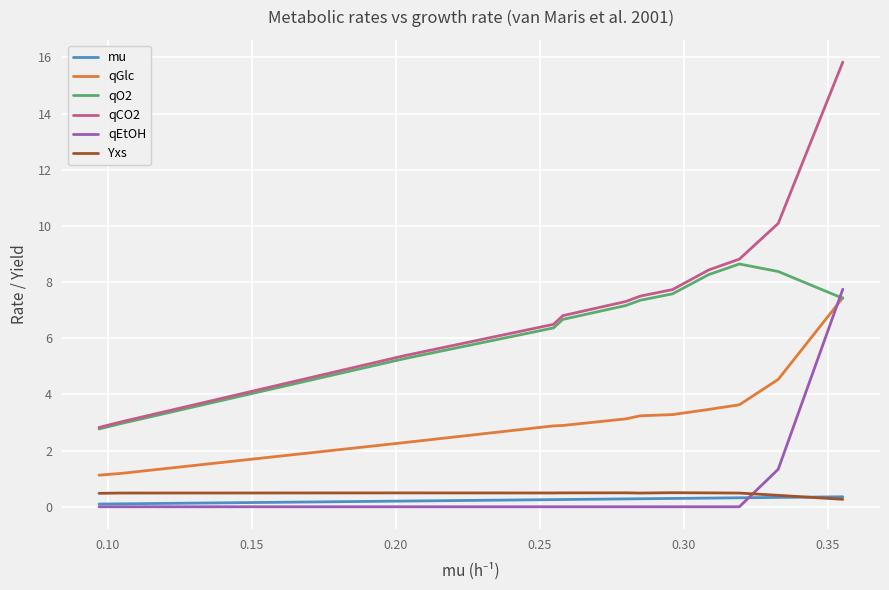

What is the maximum value for mu?

0.4